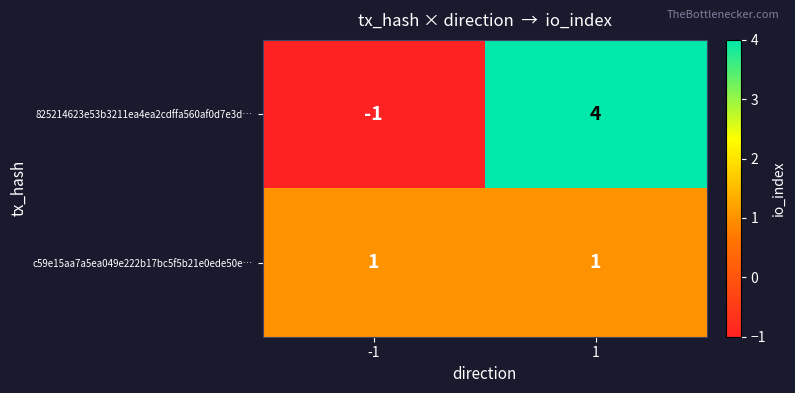

What is the sum of the 825214623e53b3211ea4ea2cdffa560af0d7e3d… values at -1 and 1?

3